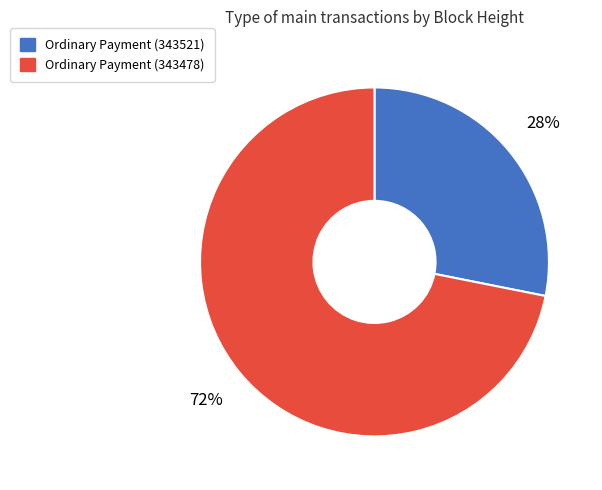

The Ordinary Payment (343478) slice represents 72% of the pie. True or false?

True